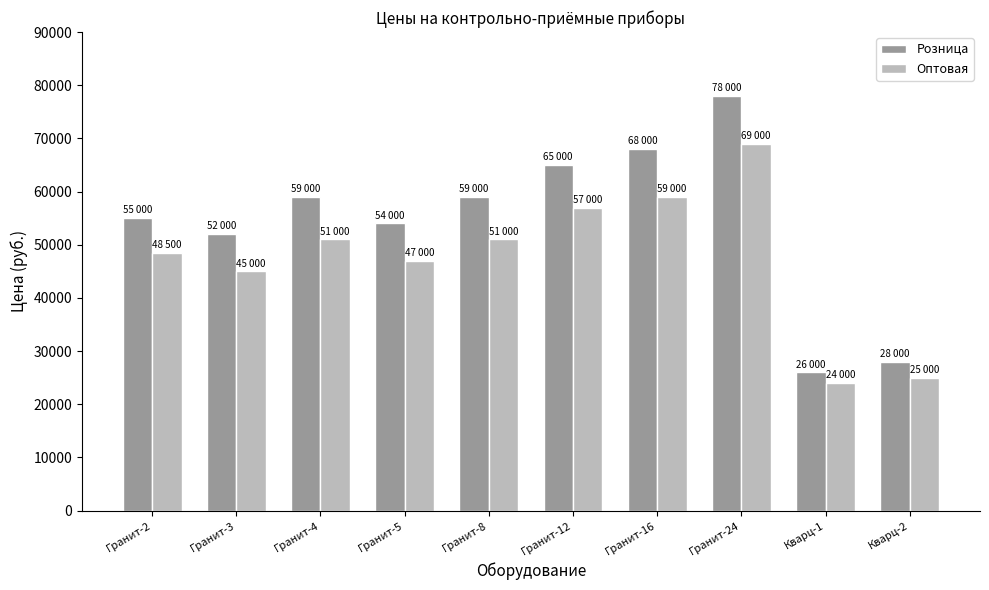

What position from the right is Гранит-2?

10